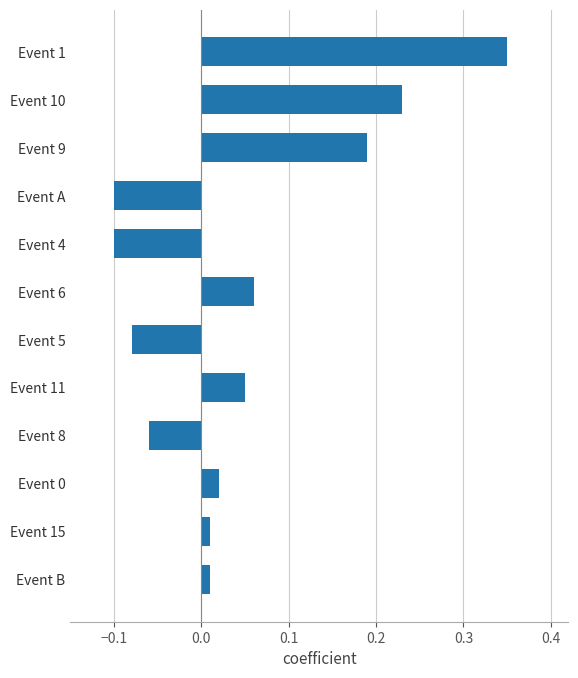

How many categories are shown in the chart?

12